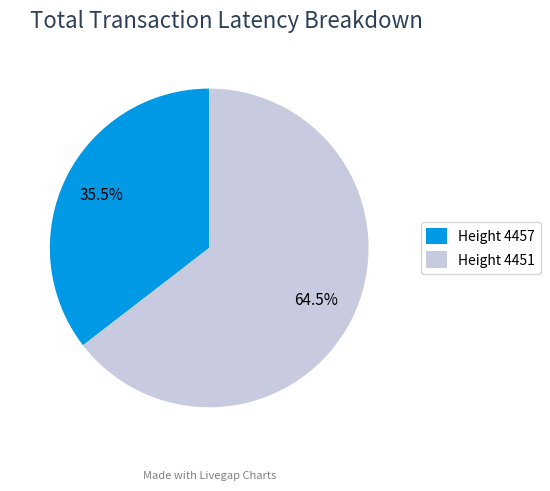

Approximately how many times larger is the value at Height 4451 compared to Height 4457?

1.8